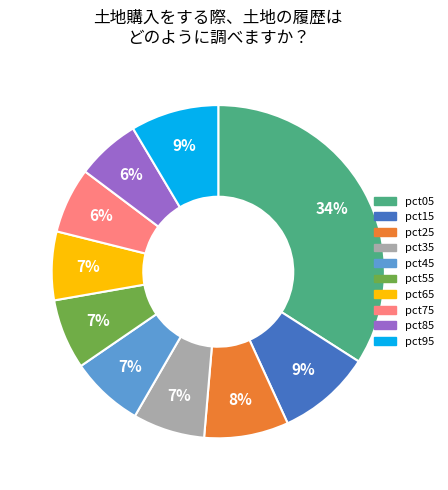

Combined, do pct45 and pct85 account for over 50%?

No